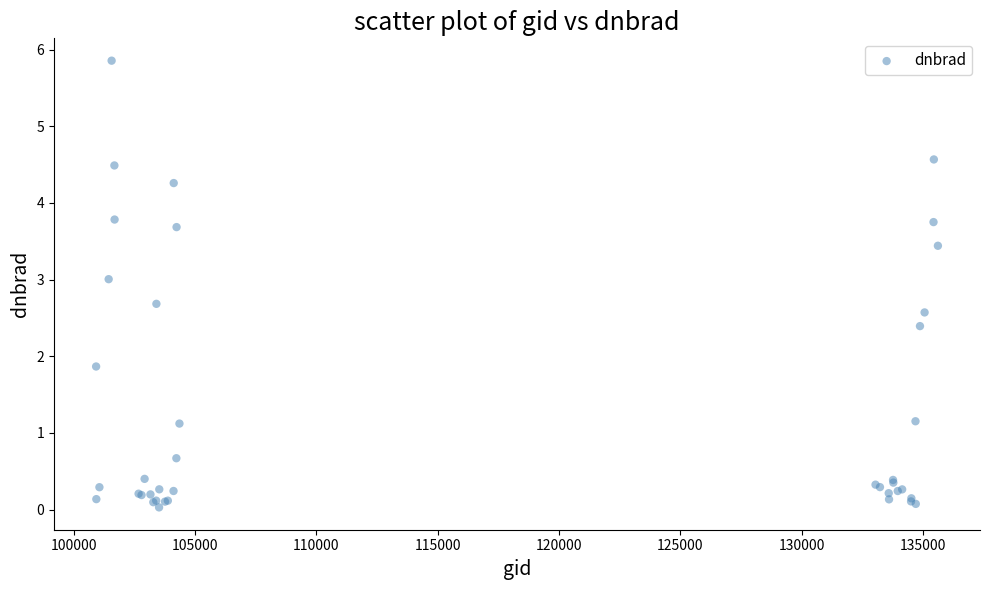

What Y value in the scatter plot is closest to 2?

1.9